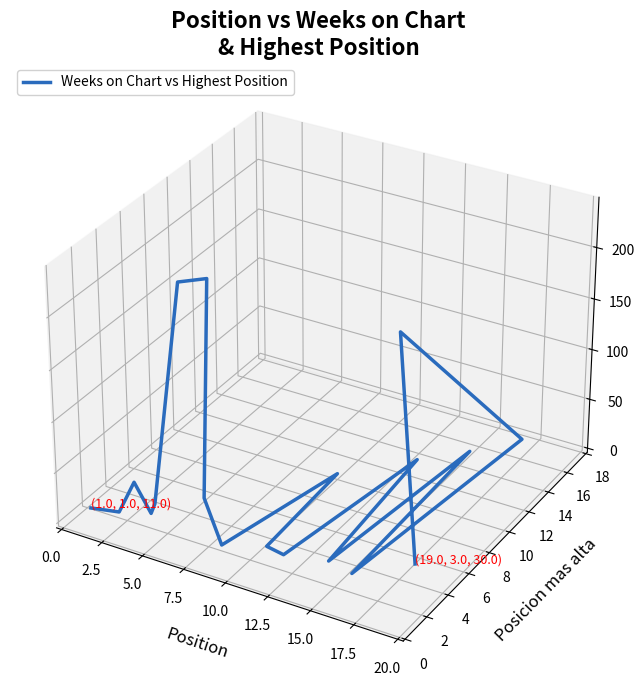

How many data points does each series have?

19